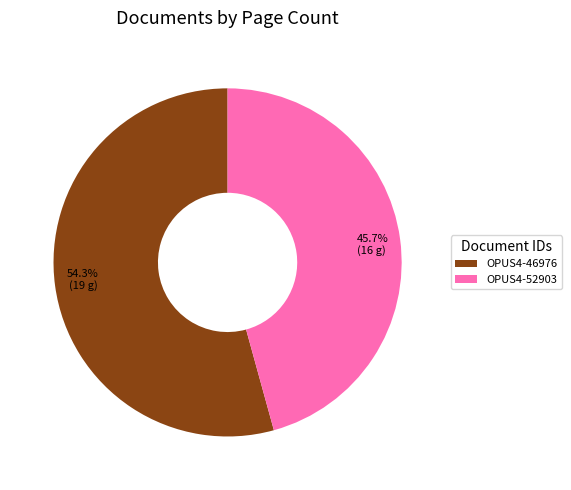

The OPUS4-52903 slice represents 52% of the pie. True or false?

False